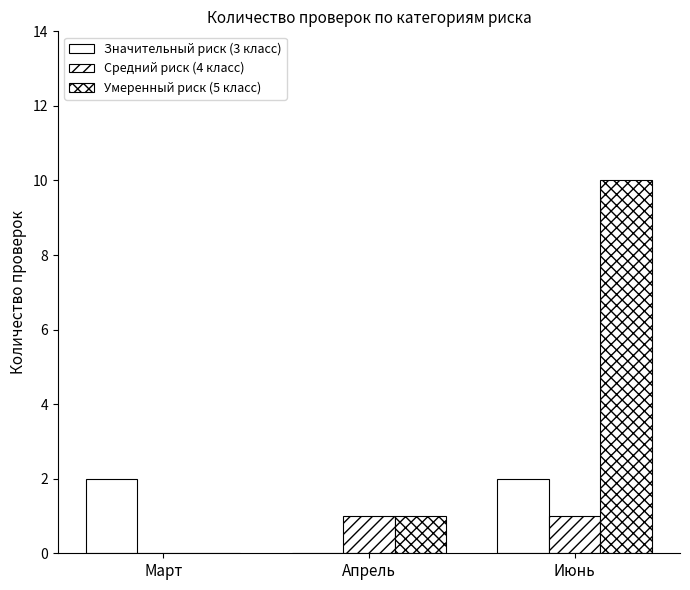

Rank the series by their average value, from lowest to highest.

Средний риск (4 класс), Значительный риск (3 класс), Умеренный риск (5 класс)